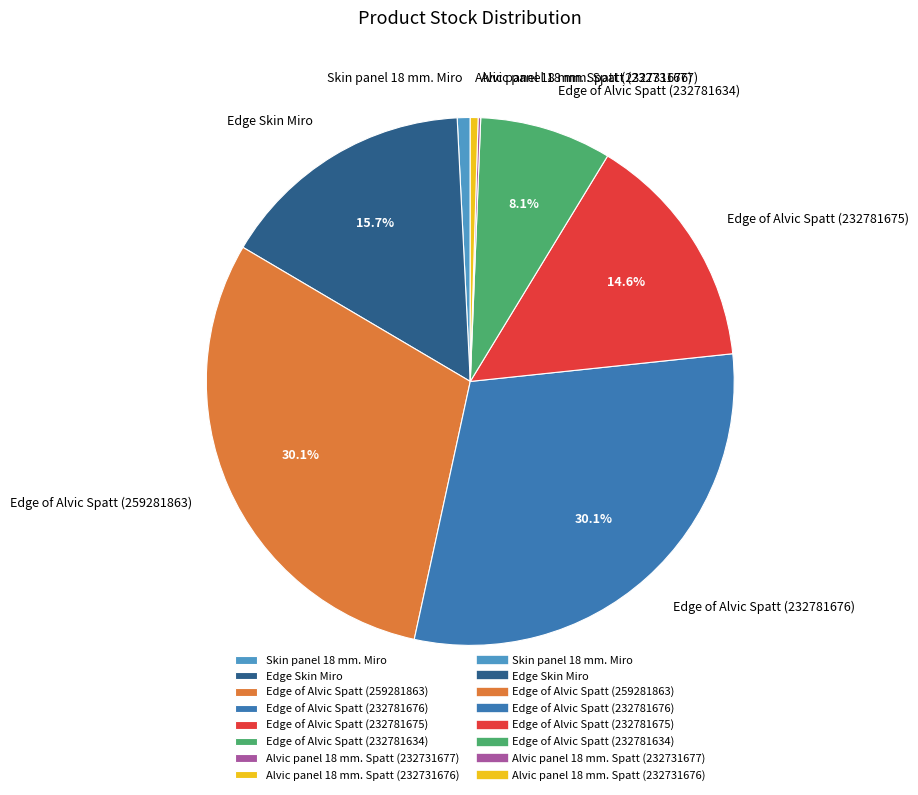

The Edge of Alvic Spatt (232781675) slice represents 15% of the pie. True or false?

True